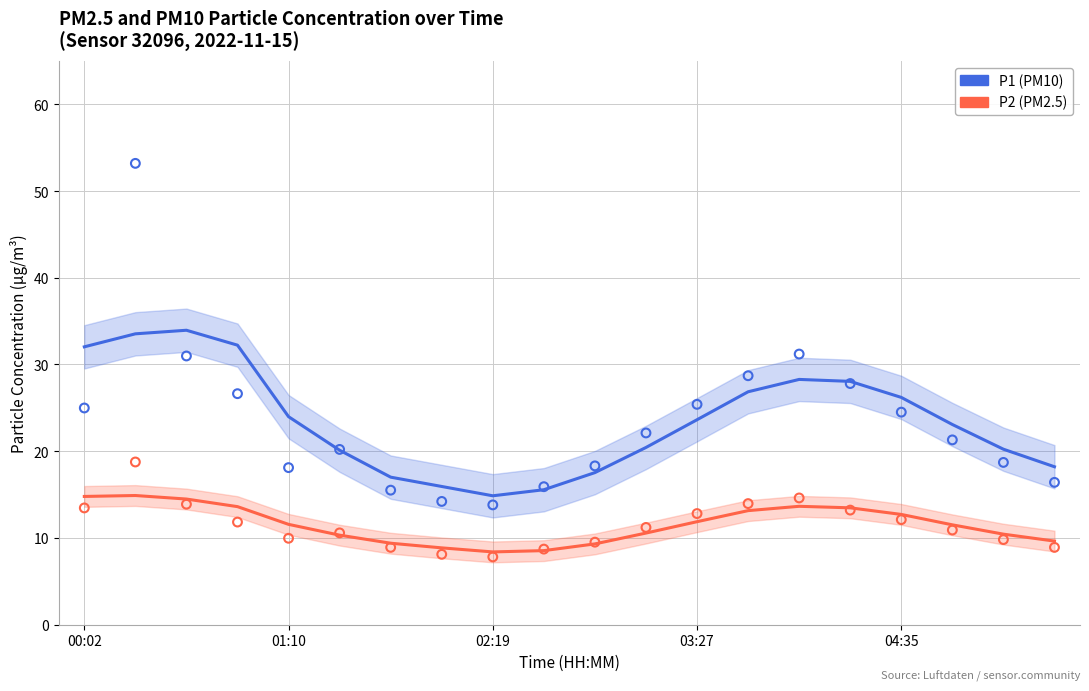

Which series has the largest Y range (max minus min)?

P1 (PM10)